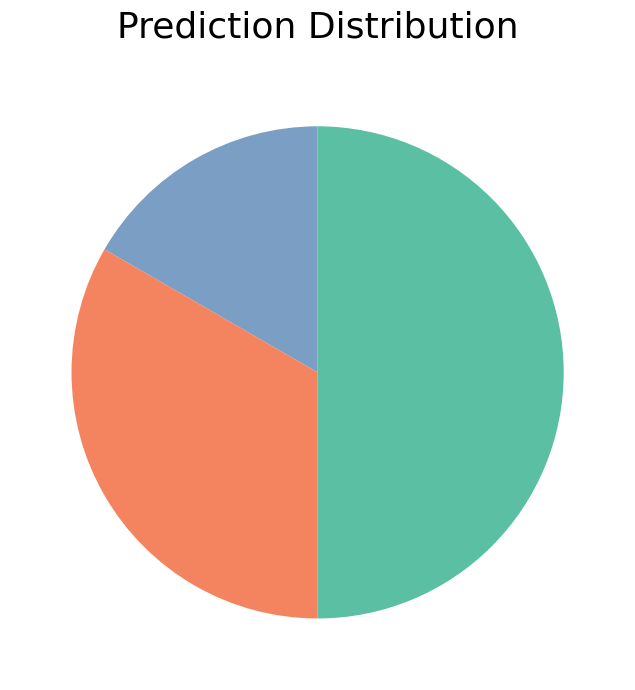

Count the number of slices in the pie.

3